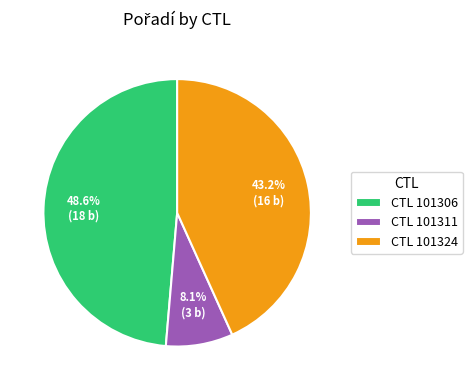

Approximately how many times larger is the value at CTL 101306 compared to CTL 101311?

6.0